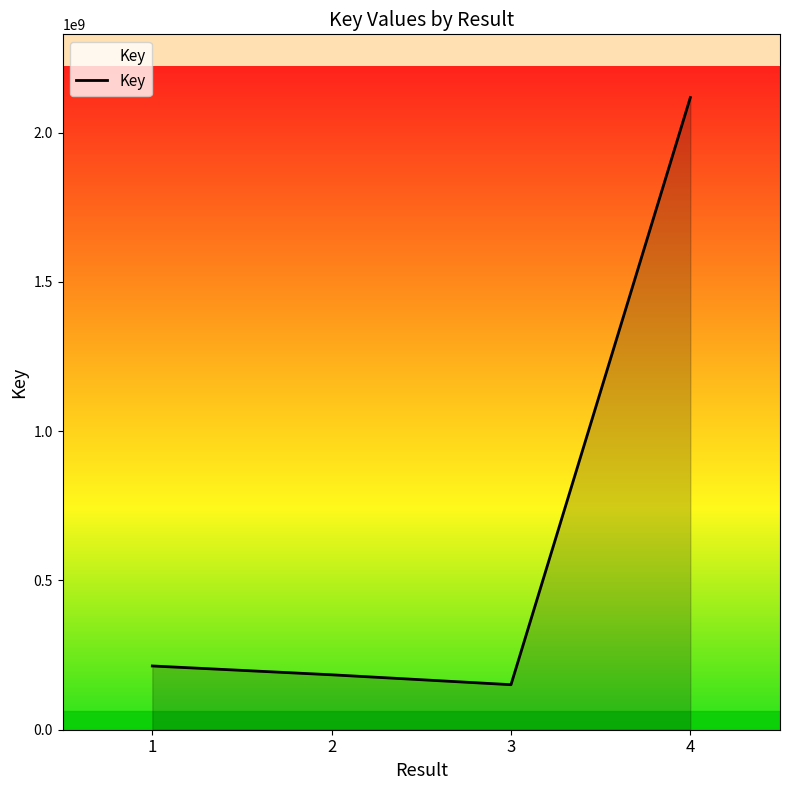

Count the number of categories in the chart.

4